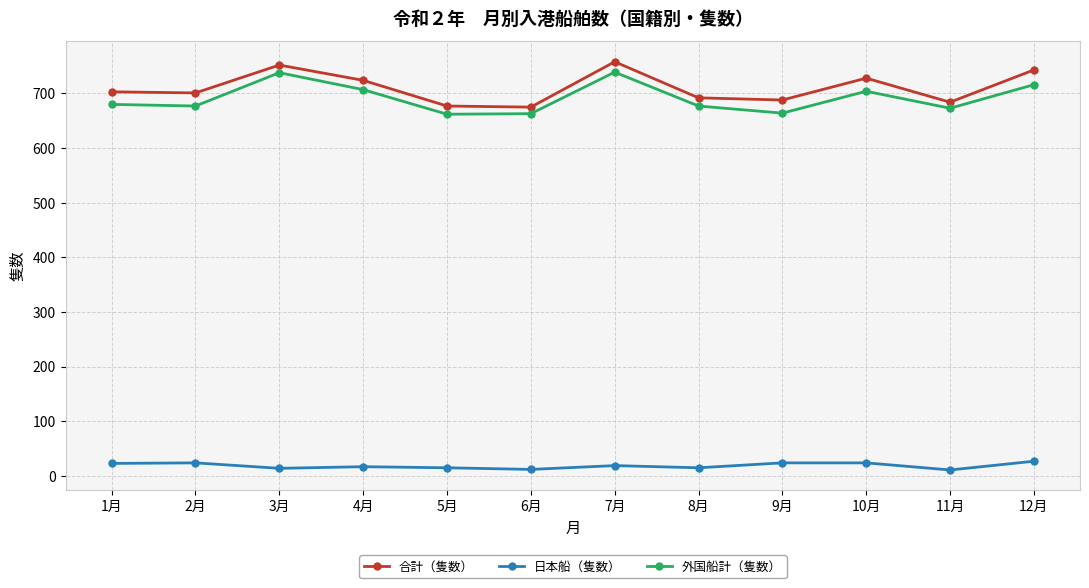

What value does the 合計（隻数） series have at 4月, to the nearest 5?

725